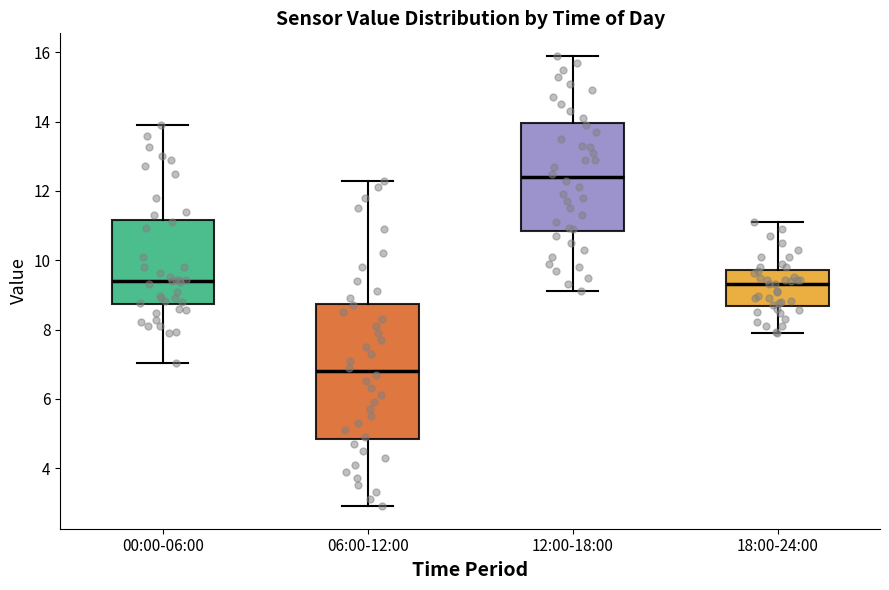

Where does the median line of the box for 12:00-18:00 sit on the y-axis? The values are not printed on the chart, so give them approximately, as read against the axis.

12.4